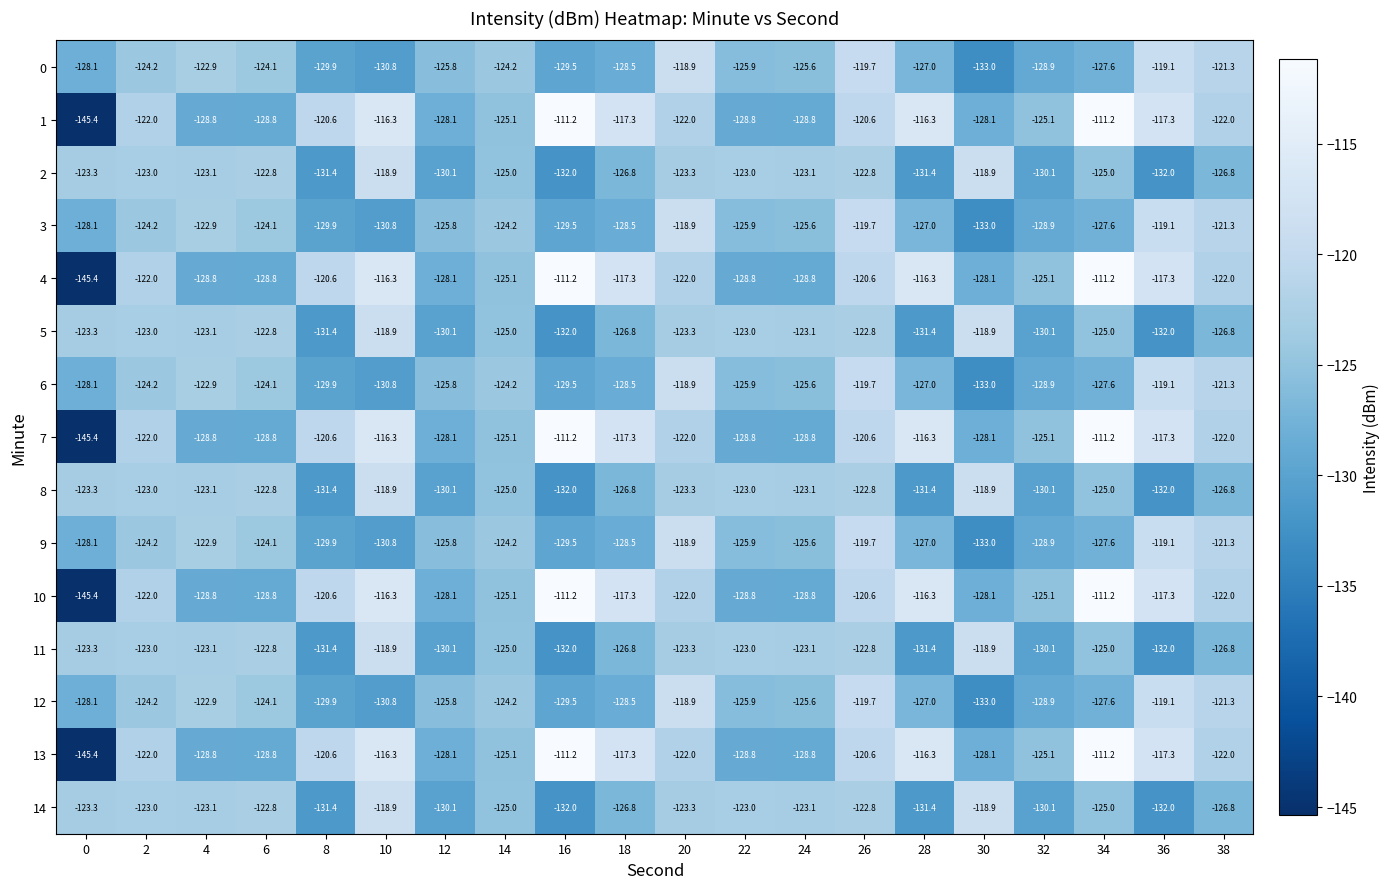

At which category is the sum across all series the highest?

26